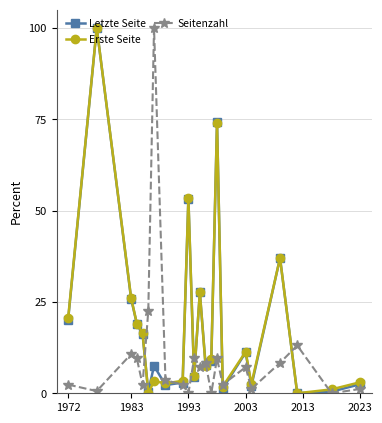

What is the maximum value for Seitenzahl?

100.0